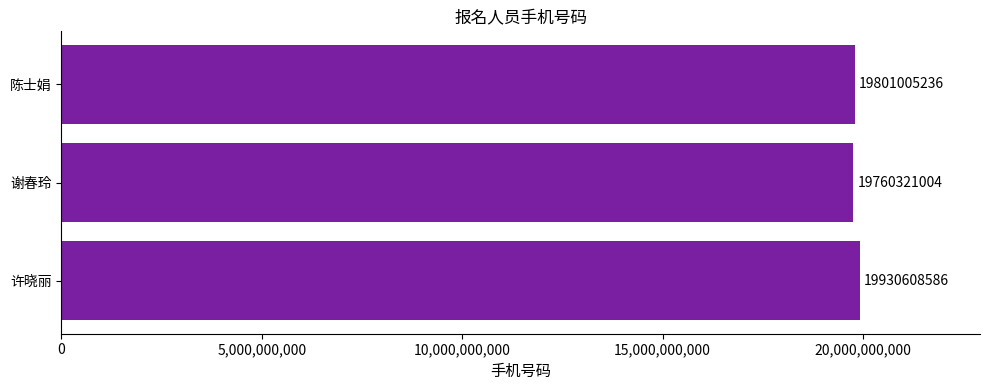

Is it true that the value at 许晓丽 is 19930608586?

True